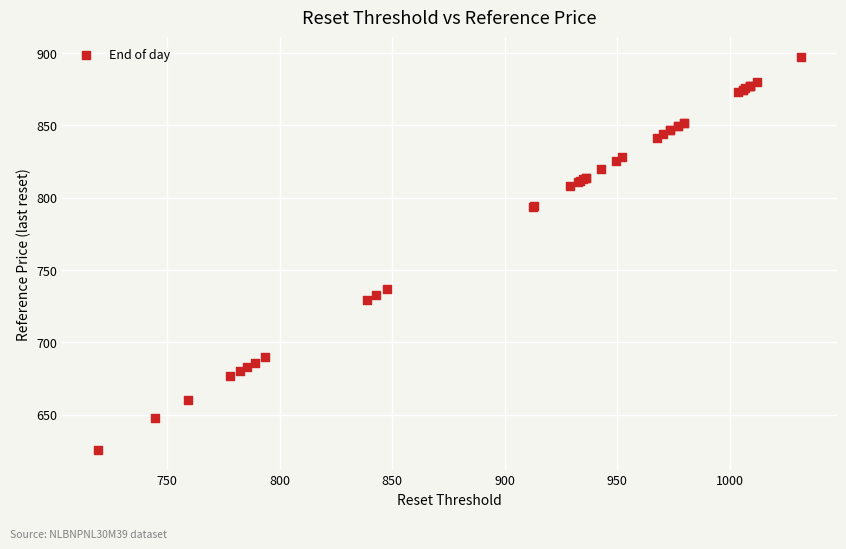

What Y value in the scatter plot is closest to 761?

737.0